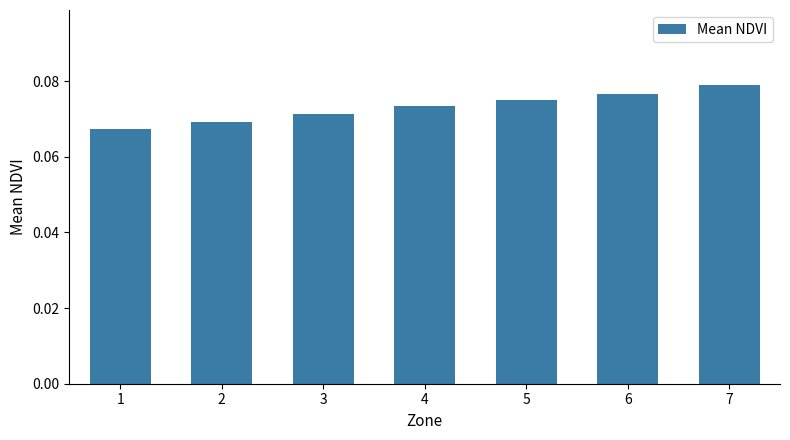

Does the chart contain stacked bars?

No